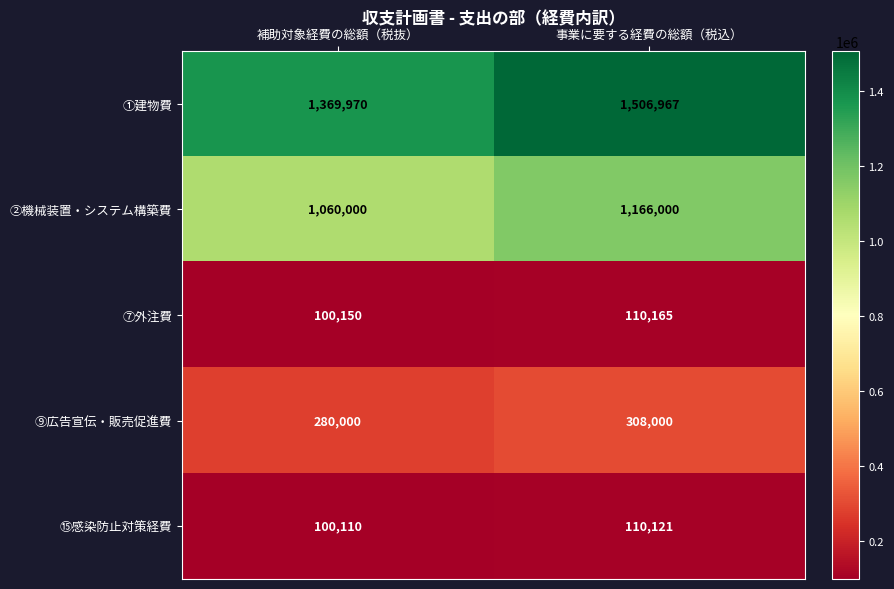

Rank the series at 補助対象経費の総額（税抜） from highest to lowest value.

①建物費, ②機械装置・システム構築費, ⑨広告宣伝・販売促進費, ⑦外注費, ⑮感染防止対策経費